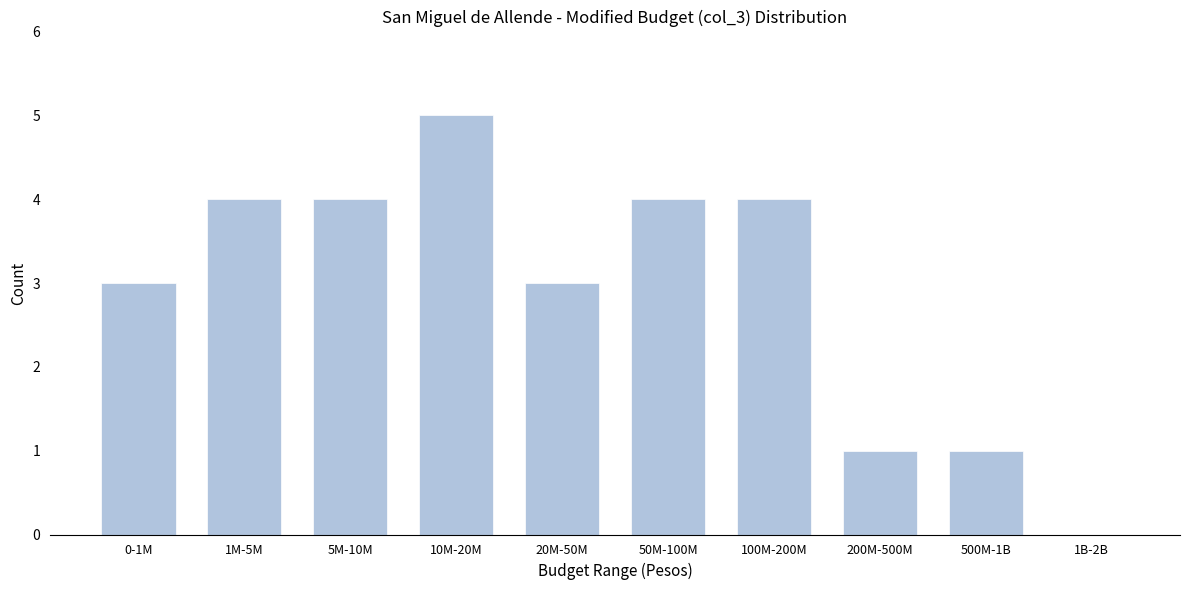

Reading left to right, extract all data points from this chart.

0-1M=3	1M-5M=4	5M-10M=4	10M-20M=5	20M-50M=3	50M-100M=4	100M-200M=4	200M-500M=1	500M-1B=1	1B-2B=0